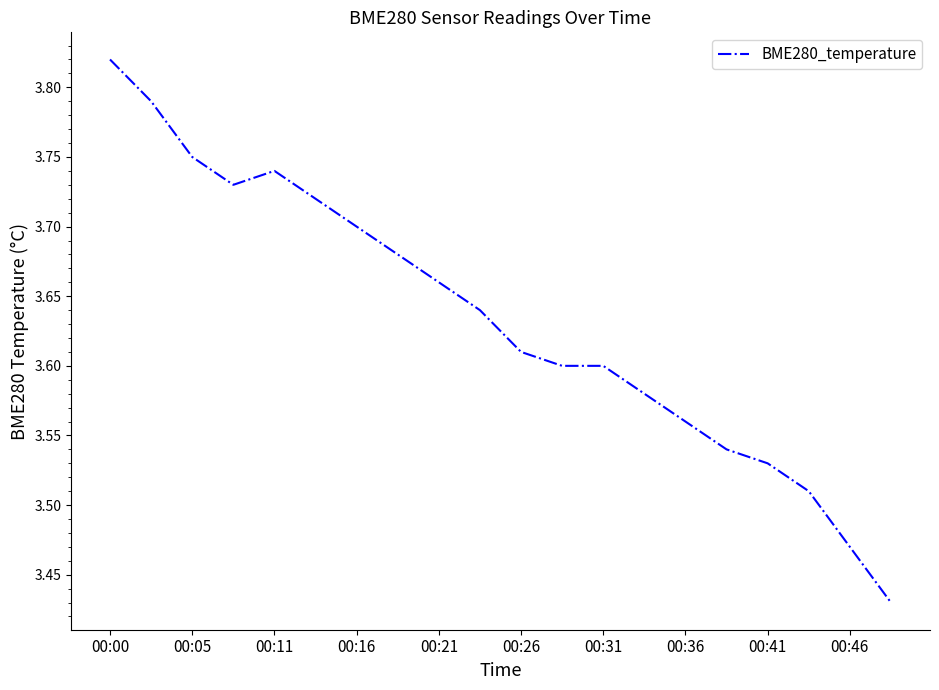

What is the difference between the maximum and minimum values?

0.4